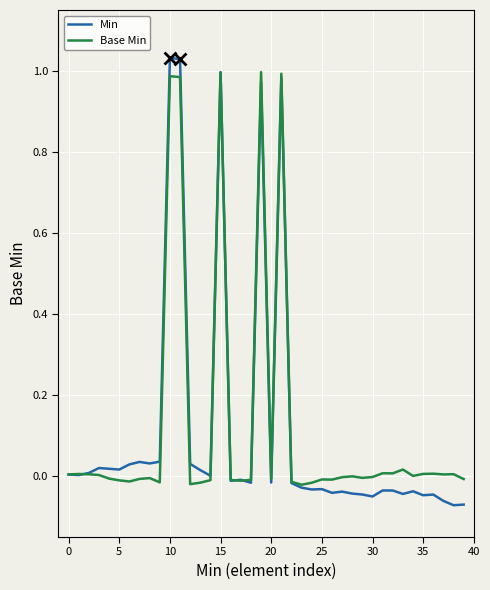

Which series has the widest spread of values?

Min